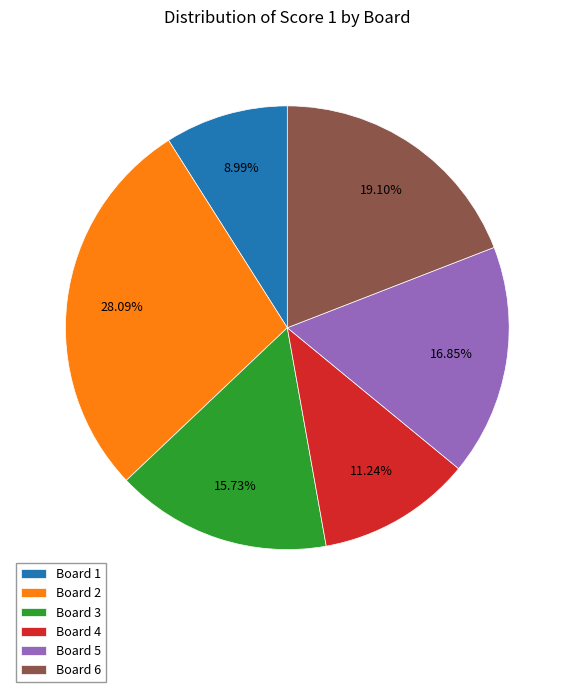

What is the ratio of the value at Board 4 to the value at Board 3?

0.7